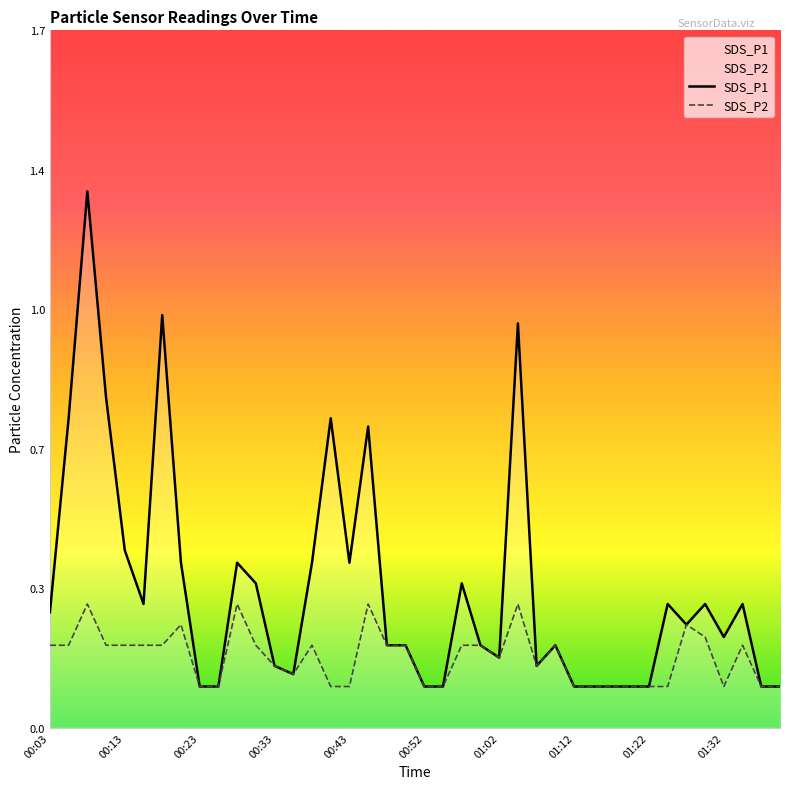

Which series changed the most between 00:43 and 01:22?

SDS_P1